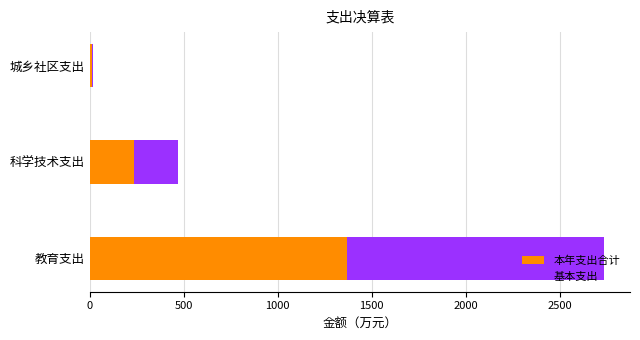

The 本年支出合计 series shows 233.3 at 科学技术支出. True or false?

True